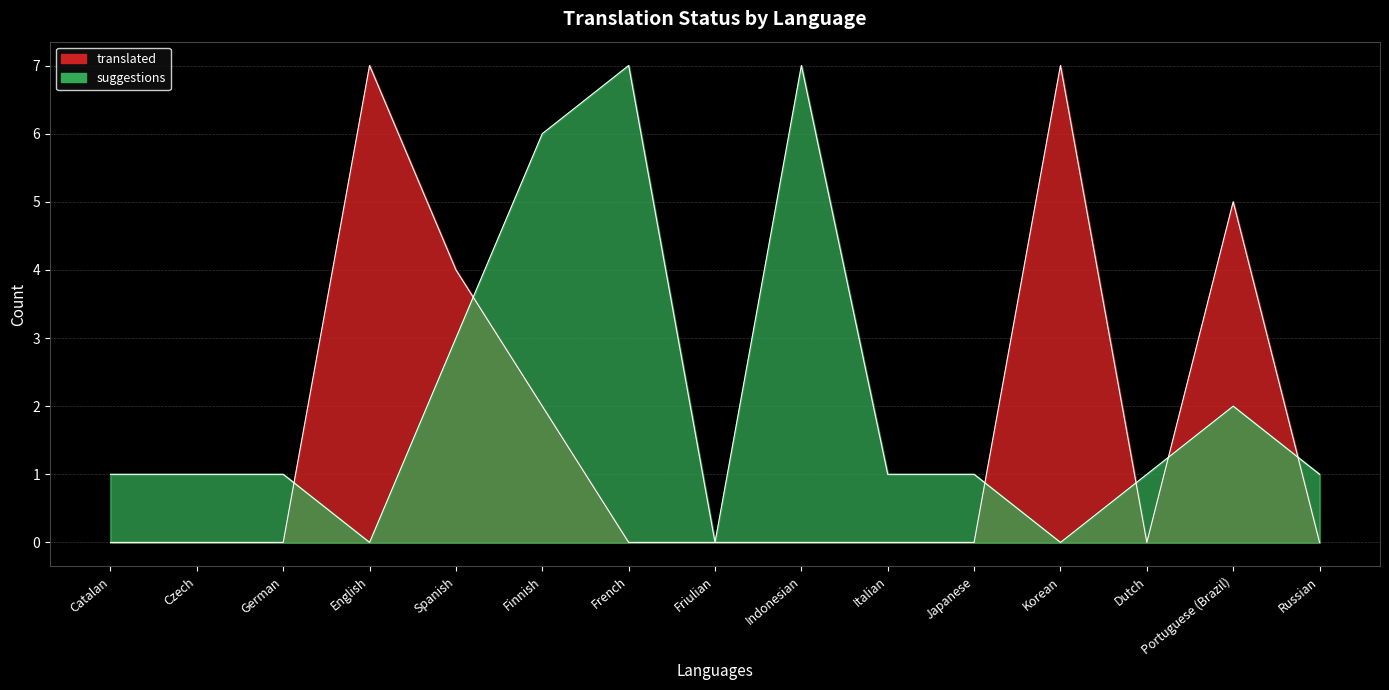

Rank the categories by translated value from lowest to highest.

Catalan, Czech, German, French, Friulian, Indonesian, Italian, Japanese, Dutch, Russian, Finnish, Spanish, Portuguese (Brazil), English, Korean